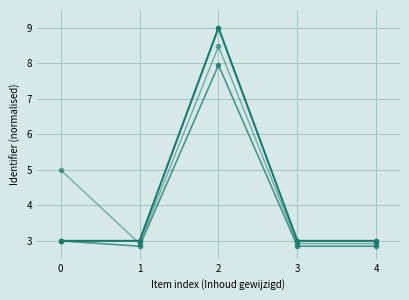

How many categories are shown in the chart?

5